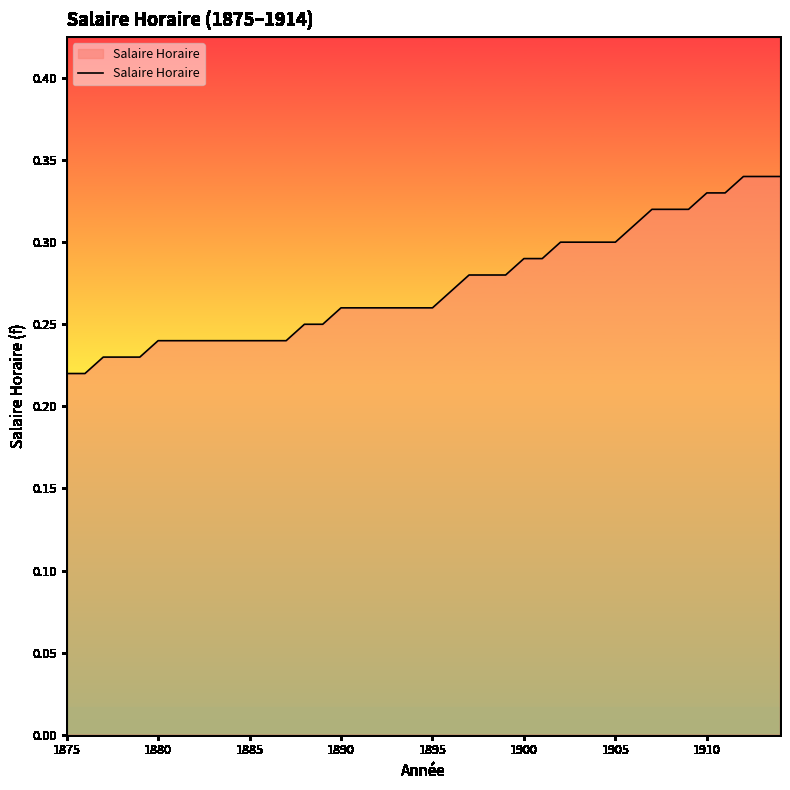

What is the minimum value shown in the chart?

0.2